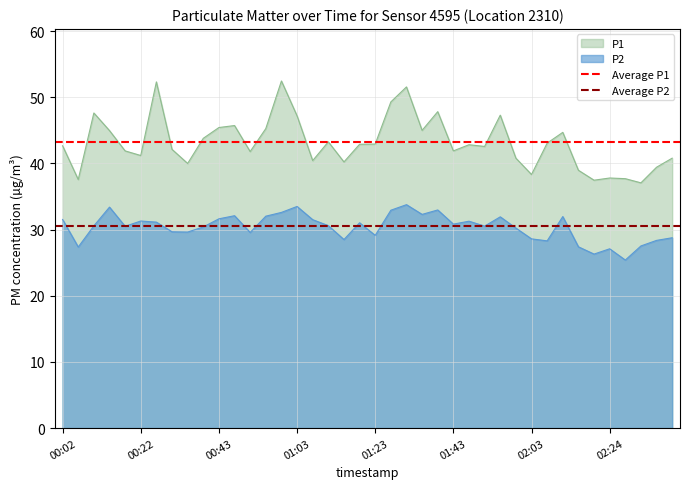

What is the maximum value for P1?

52.5